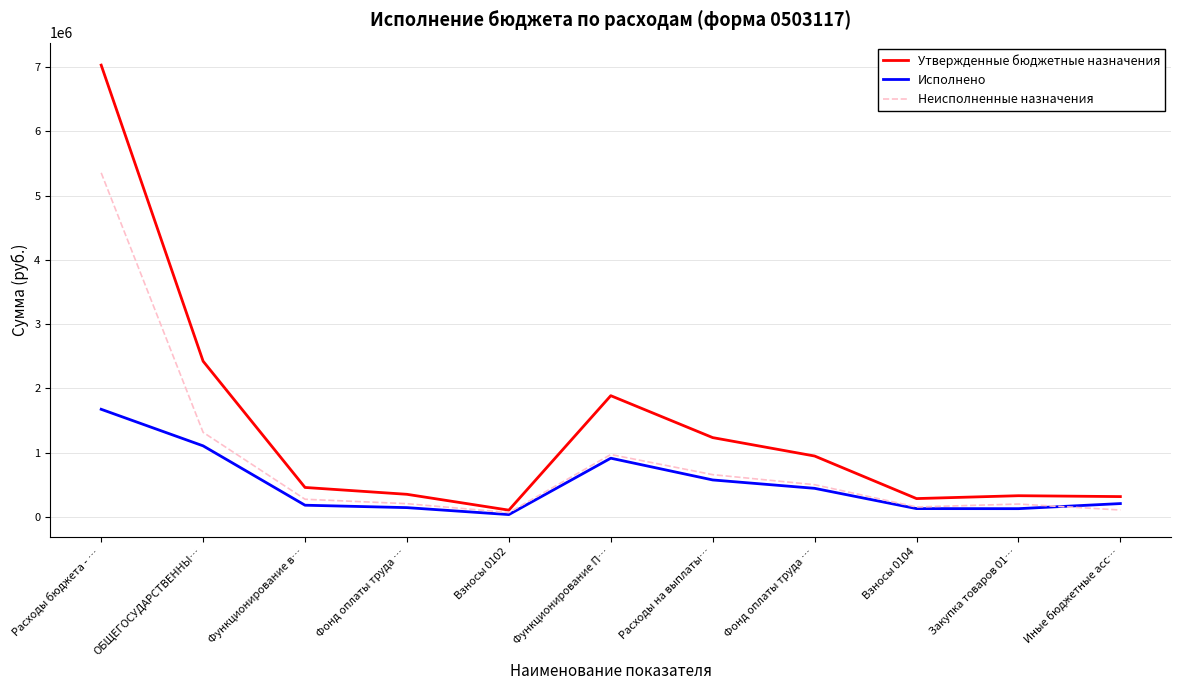

Reading right to left, what are all the values shown in this chart?

Утвержденные бюджетные назначения: 317500.0	331150.0	286509.0	948703.0	1235212.0	1887362.0	106607.0	353004.0	459611.0	2424133.0	7030264.0
Исполнено: 208807.5	129650.1	130497.1	445930.6	576427.7	914885.3	37527.8	145835.0	183362.8	1106848.1	1675786.6
Неисполненные назначения: 108692.5	201499.9	156011.9	502772.4	658784.3	972476.7	69079.2	207169.0	276248.2	1317284.9	5354477.4